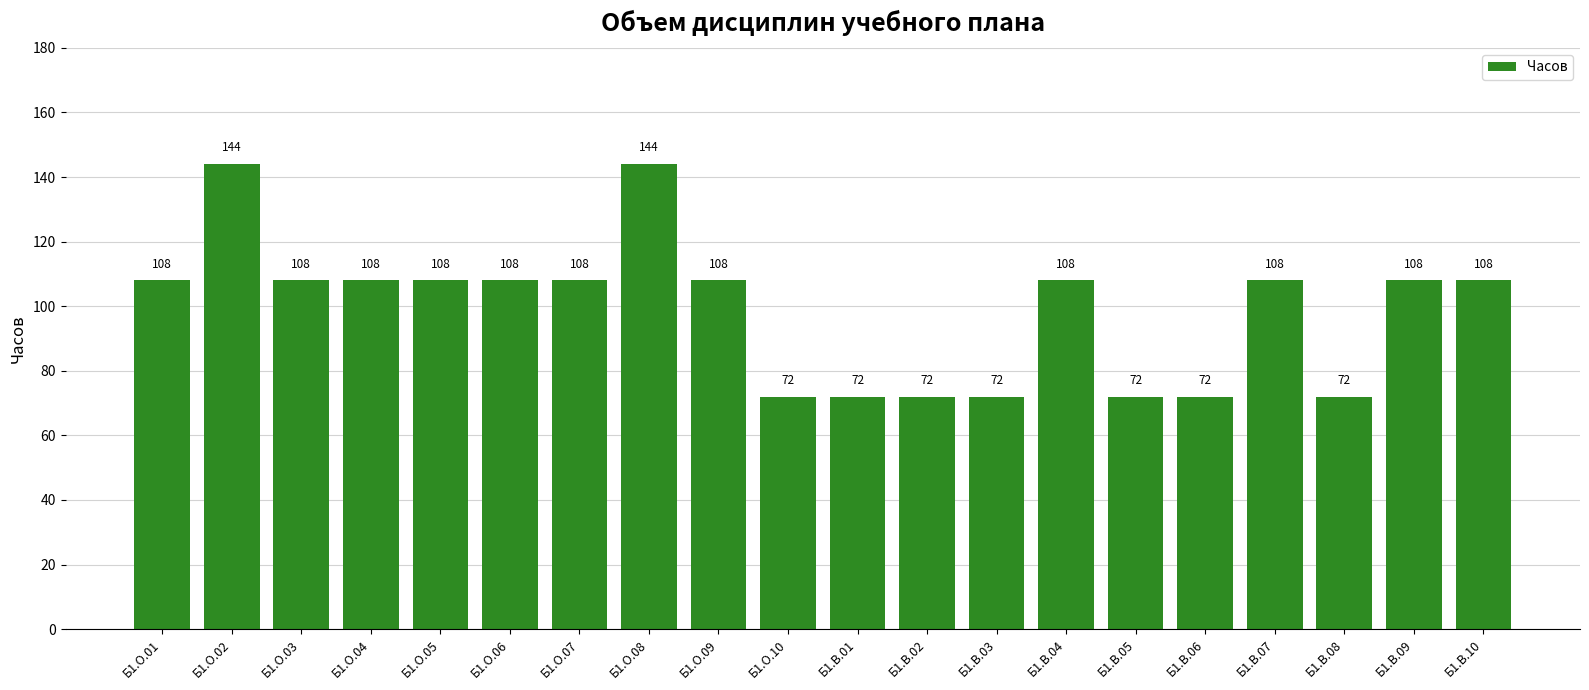

Reading left to right, list all the values displayed in this chart.

108	144	108	108	108	108	108	144	108	72	72	72	72	108	72	72	108	72	108	108